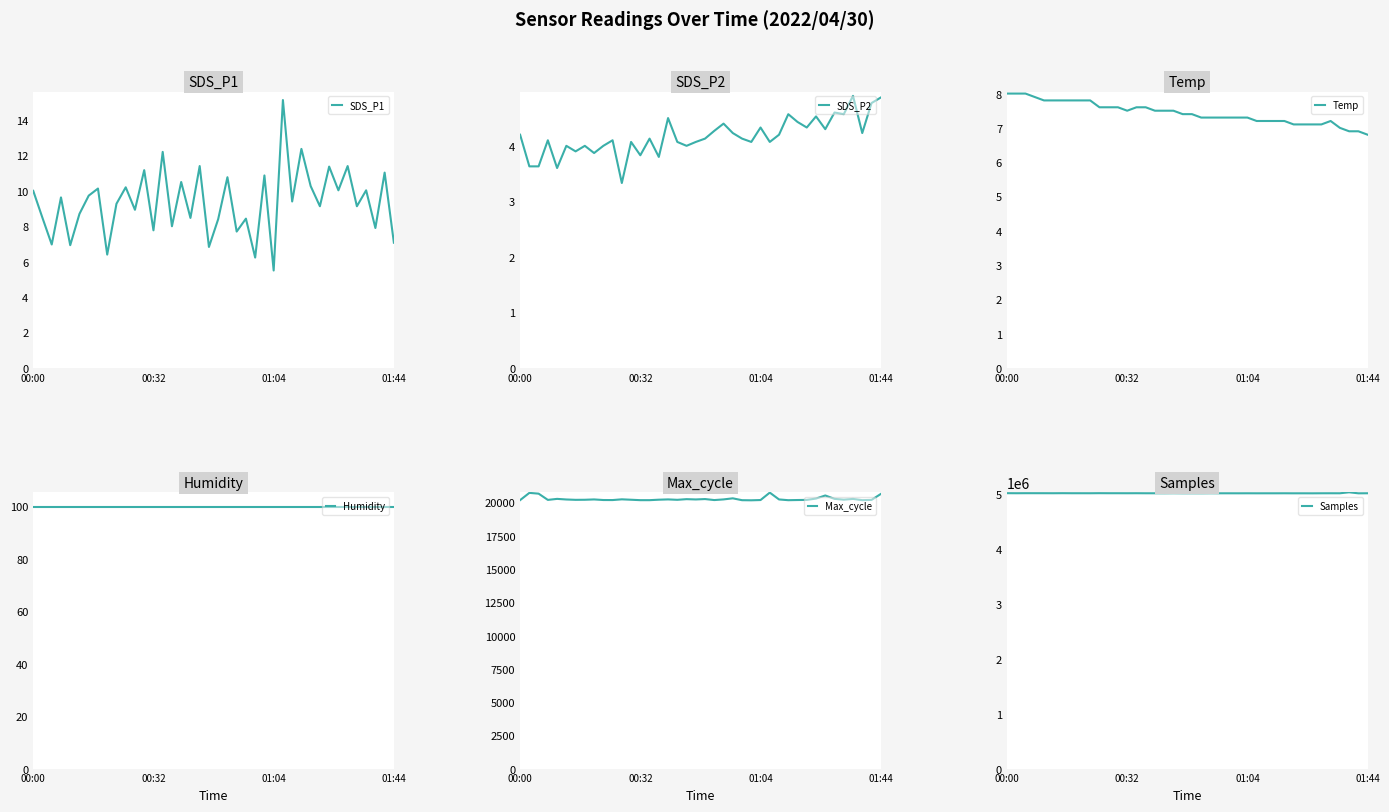

Does the chart display data point markers on the line(s)?

No